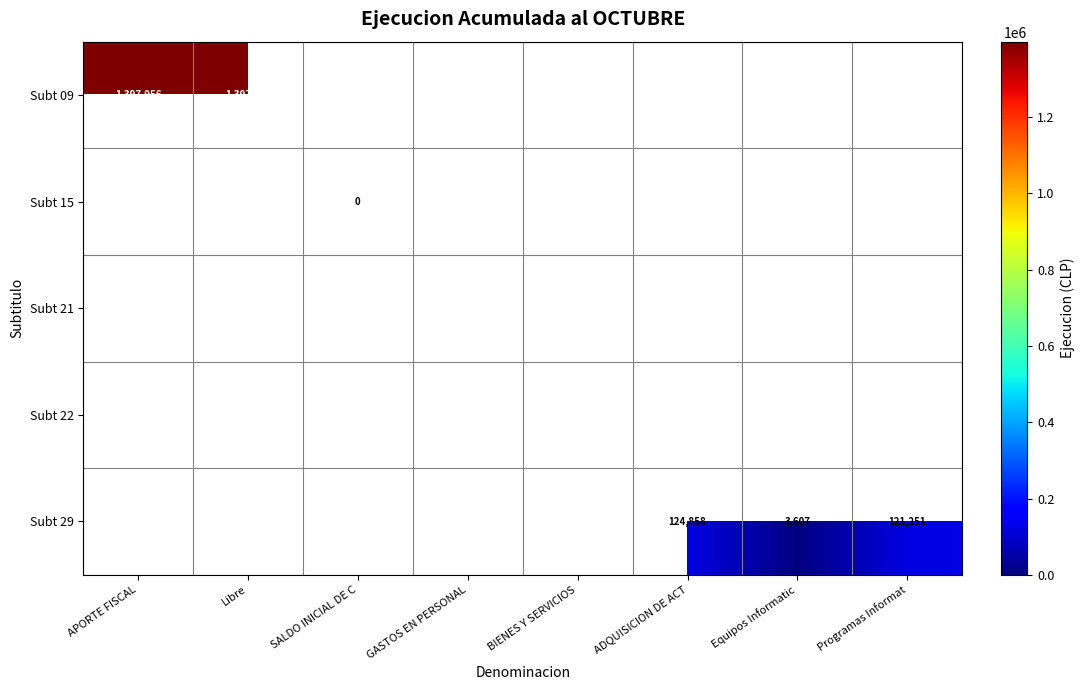

Between BIENES Y SERVICIOS and SALDO INICIAL DE C, which is larger?

SALDO INICIAL DE C